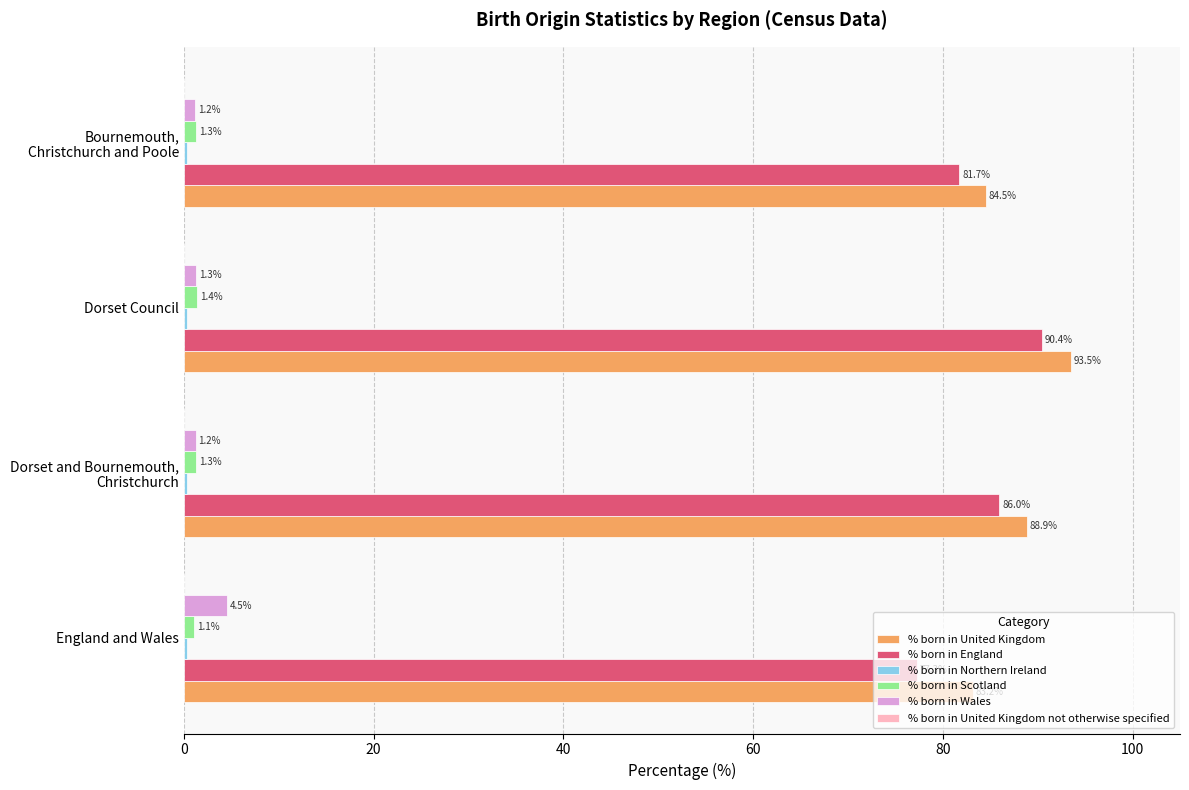

Which category has the highest value in the % born in United Kingdom series?

Dorset Council